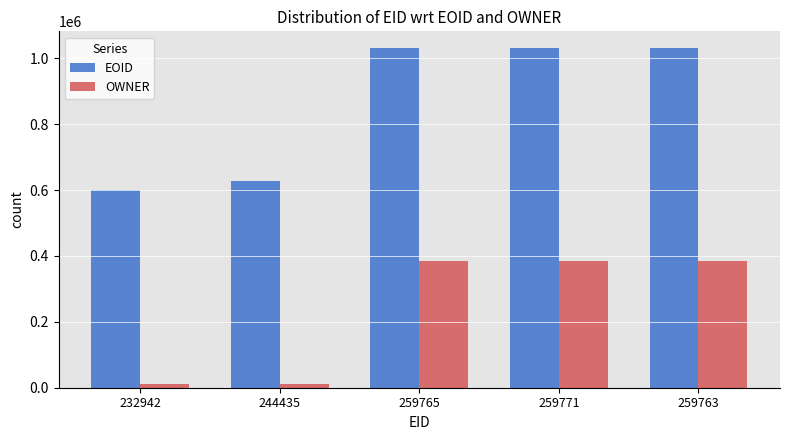

List the series in order of their overall mean, highest first.

EOID, OWNER